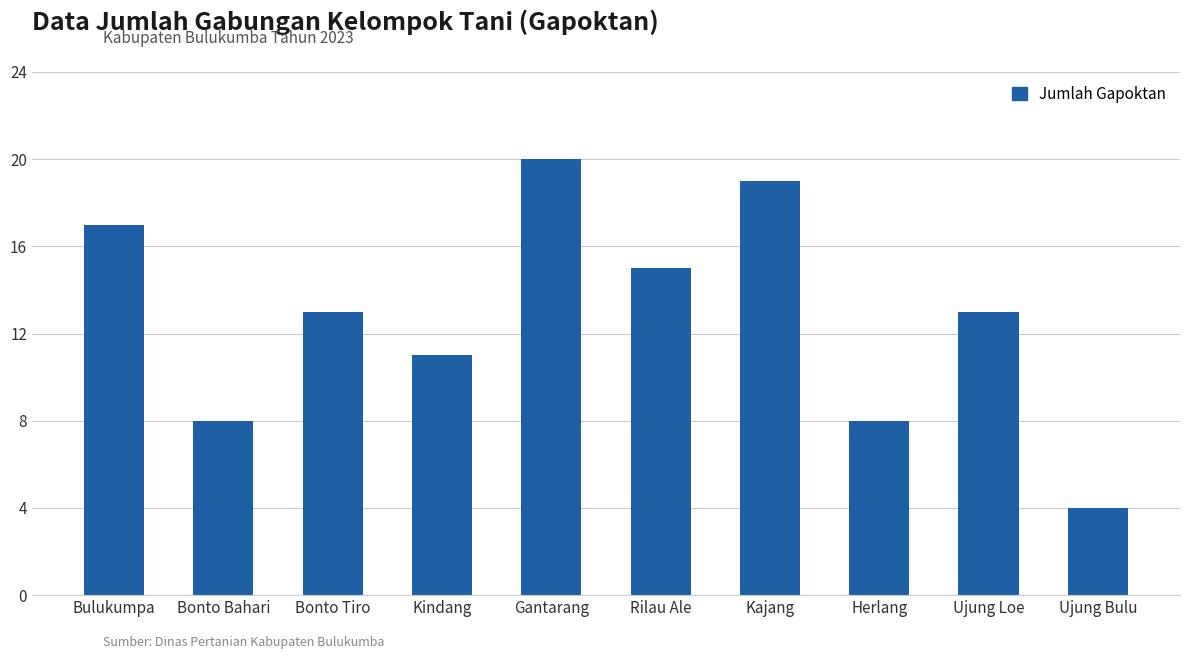

How many series are shown in this chart?

1